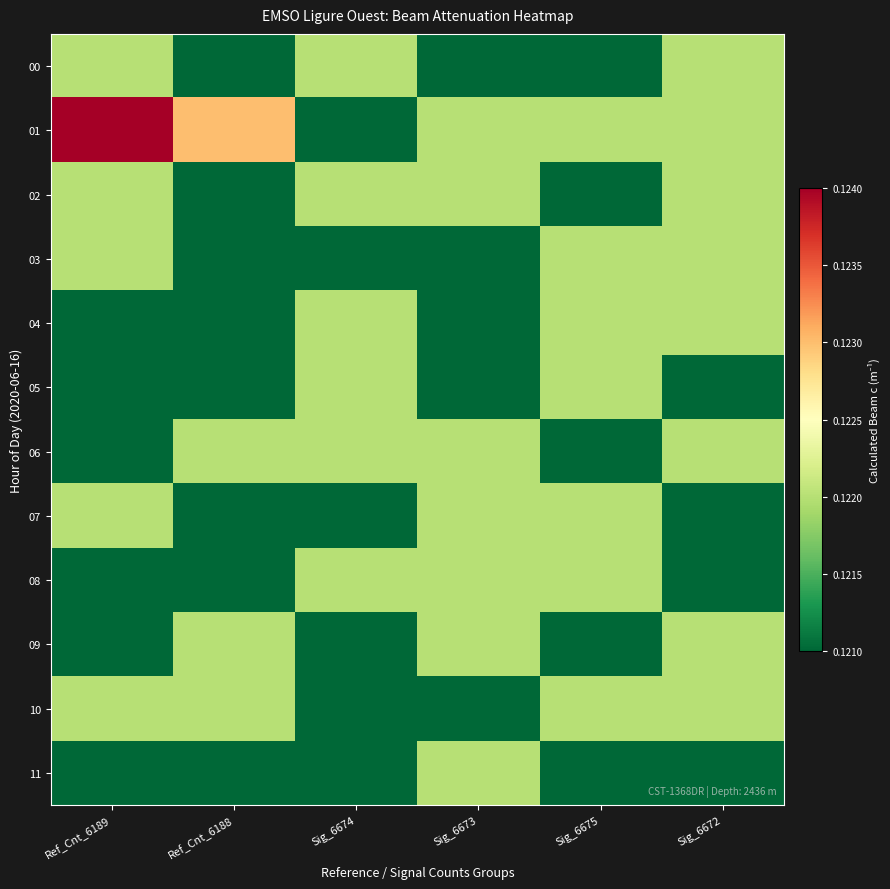

List the series in order of their peak value, lowest first.

00, 02, 03, 04, 05, 06, 07, 08, 09, 10, 11, 01